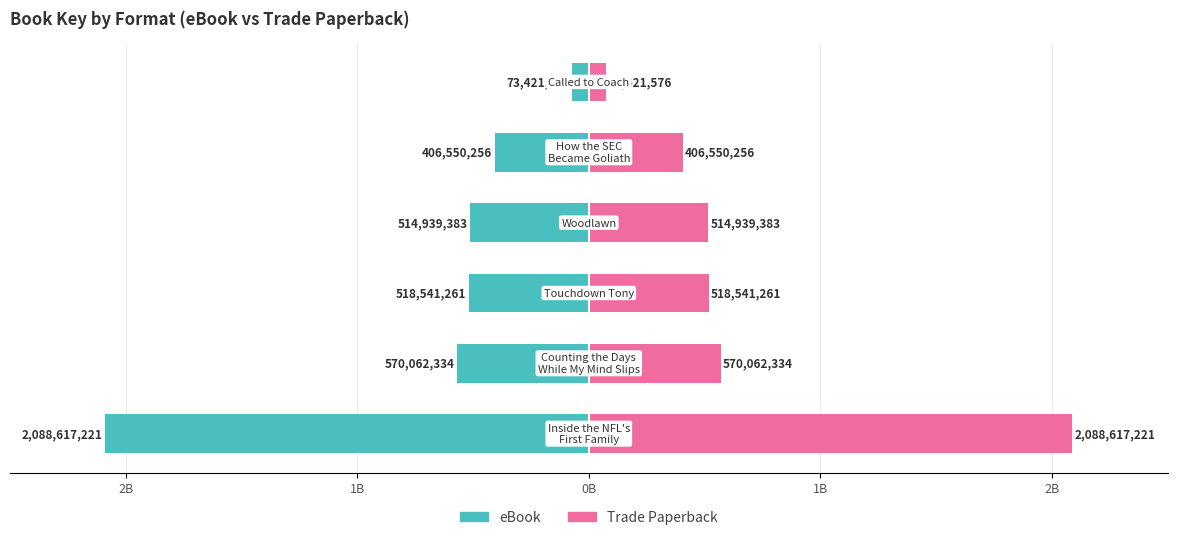

How many bars are there in total?

12